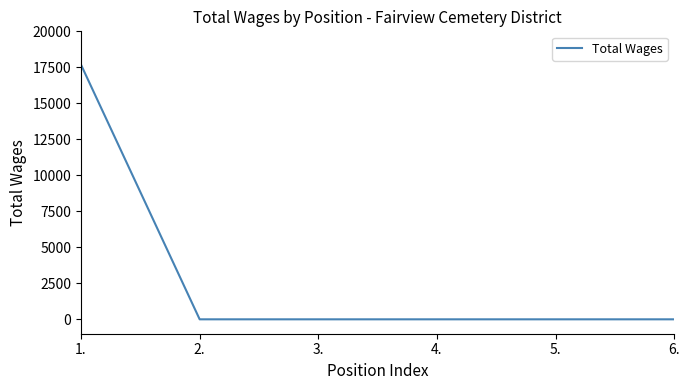

Reading right to left, list all the values displayed in this chart.

0	0	0	0	0	17680